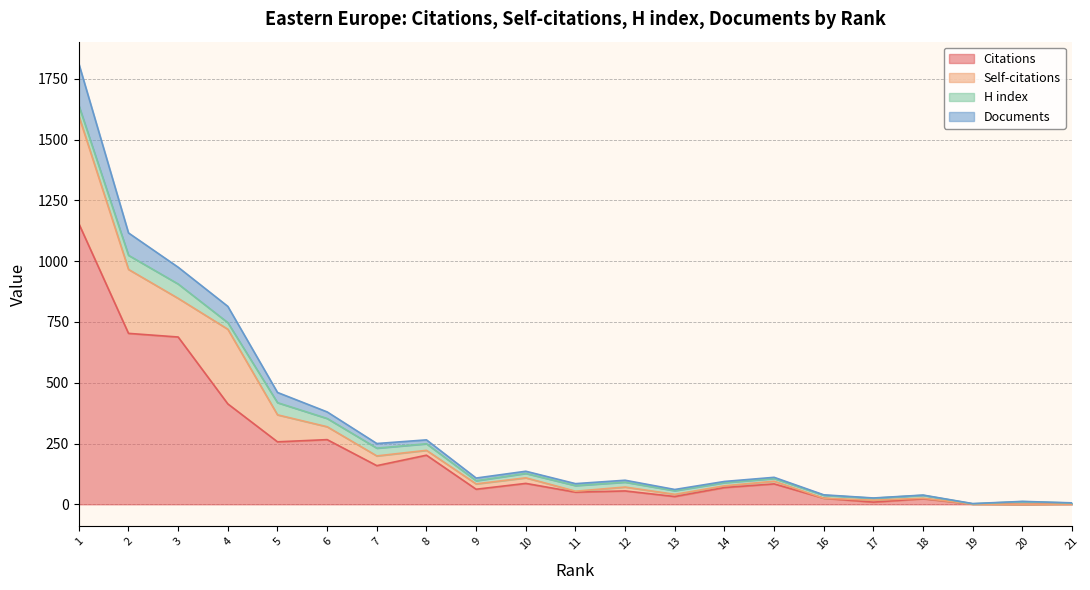

How many values in the Citations series are below 69?

10